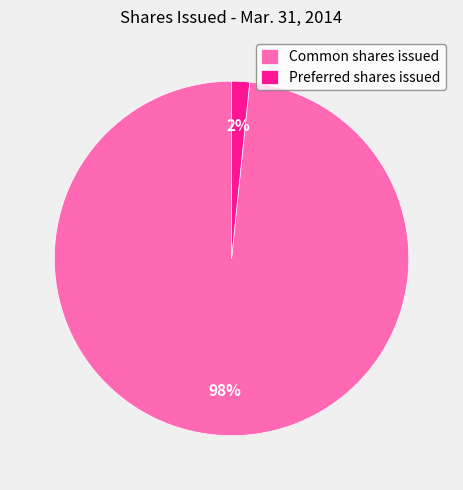

To the nearest percent, what is the average slice percentage?

50%